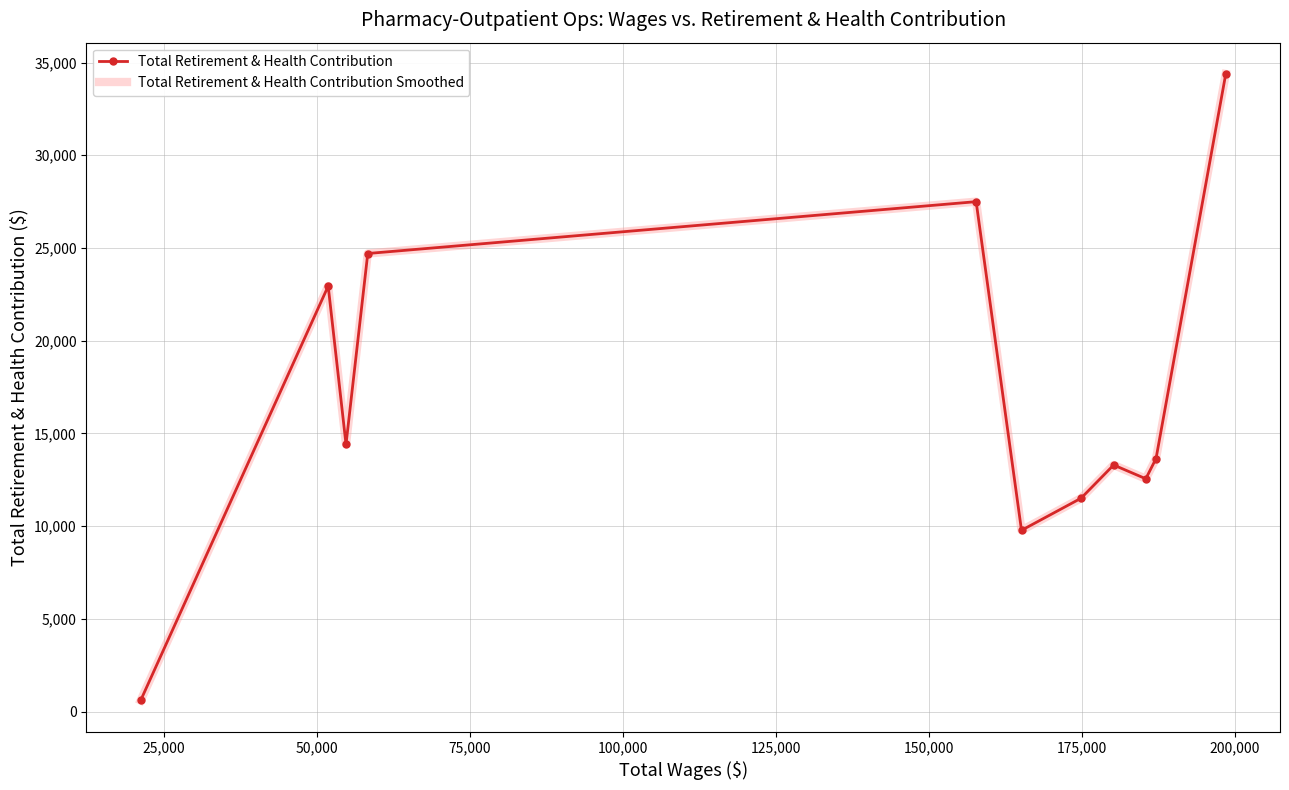

At how many categories does at least one series exceed 1017?

10